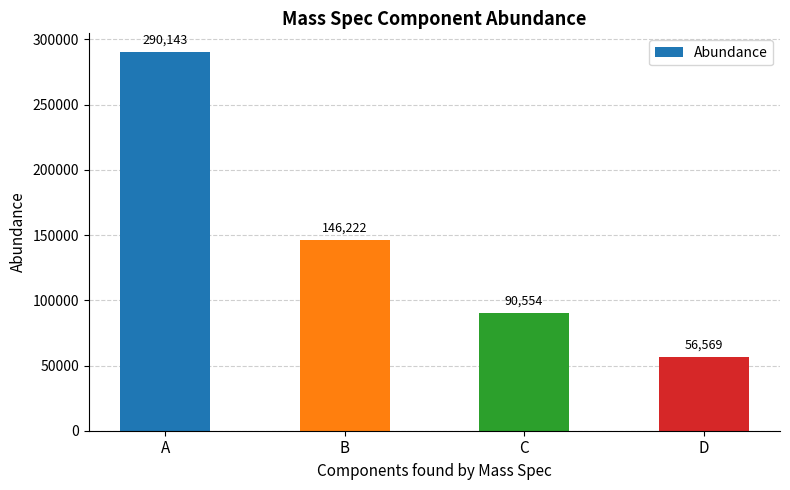

Which category has the highest value across all series?

A